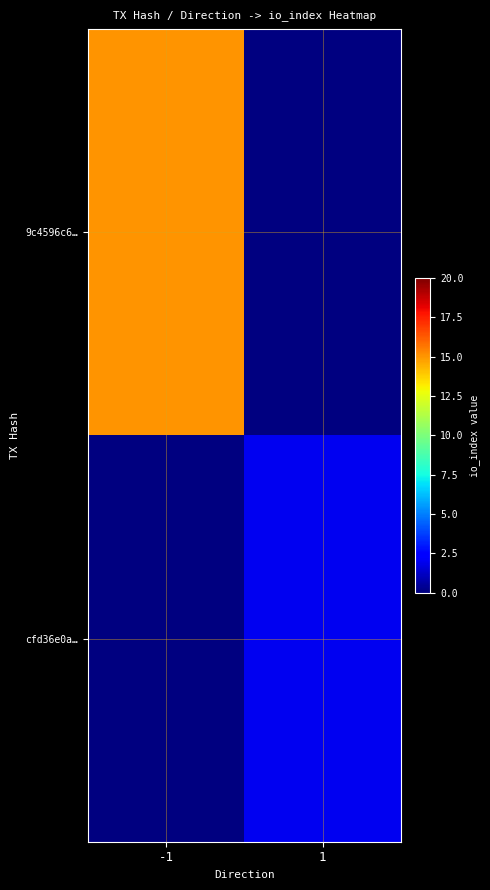

Rank the series at 1 from lowest to highest value.

9c4596c6…, cfd36e0a…